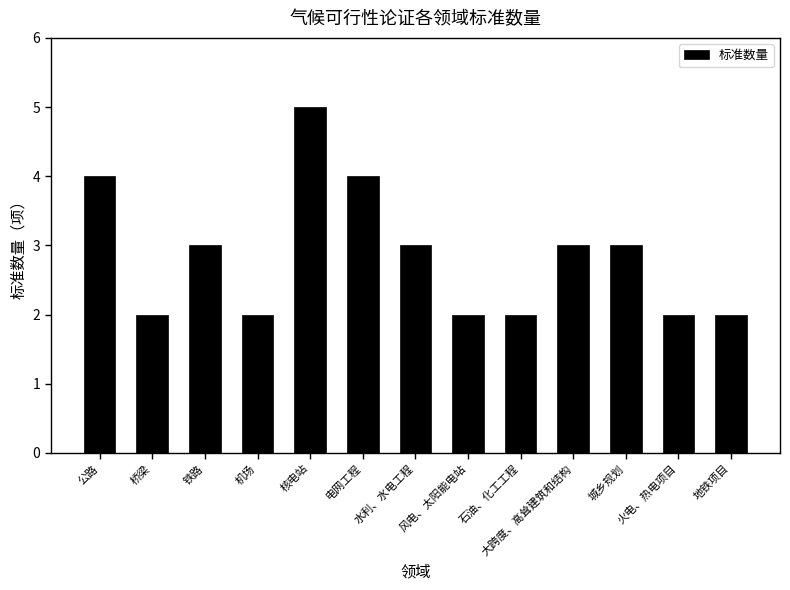

What is the ratio of the value at 水利、水电工程 to the value at 石油、化工工程?

1.5